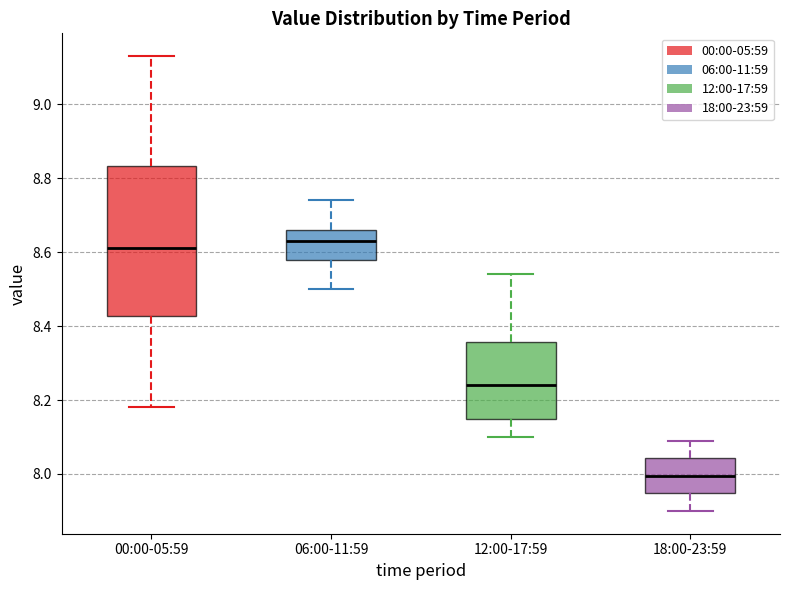

Comparing the boxes themselves (not the whiskers), which one is the tallest?

00:00-05:59